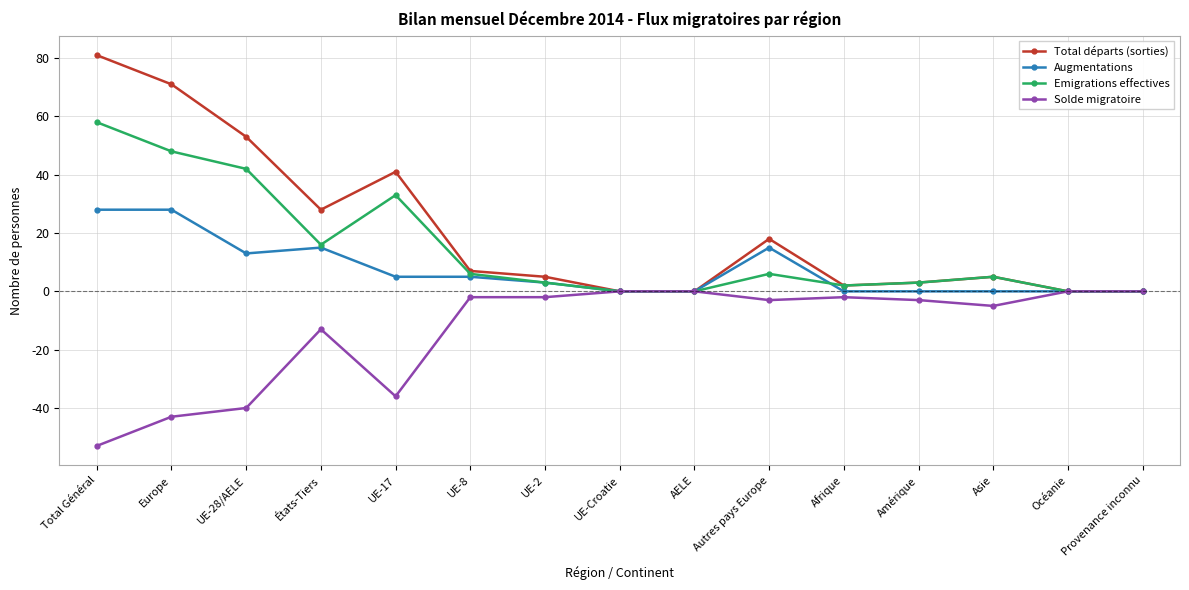

Rank the series by their average value, from highest to lowest.

Total départs (sorties), Emigrations effectives, Augmentations, Solde migratoire